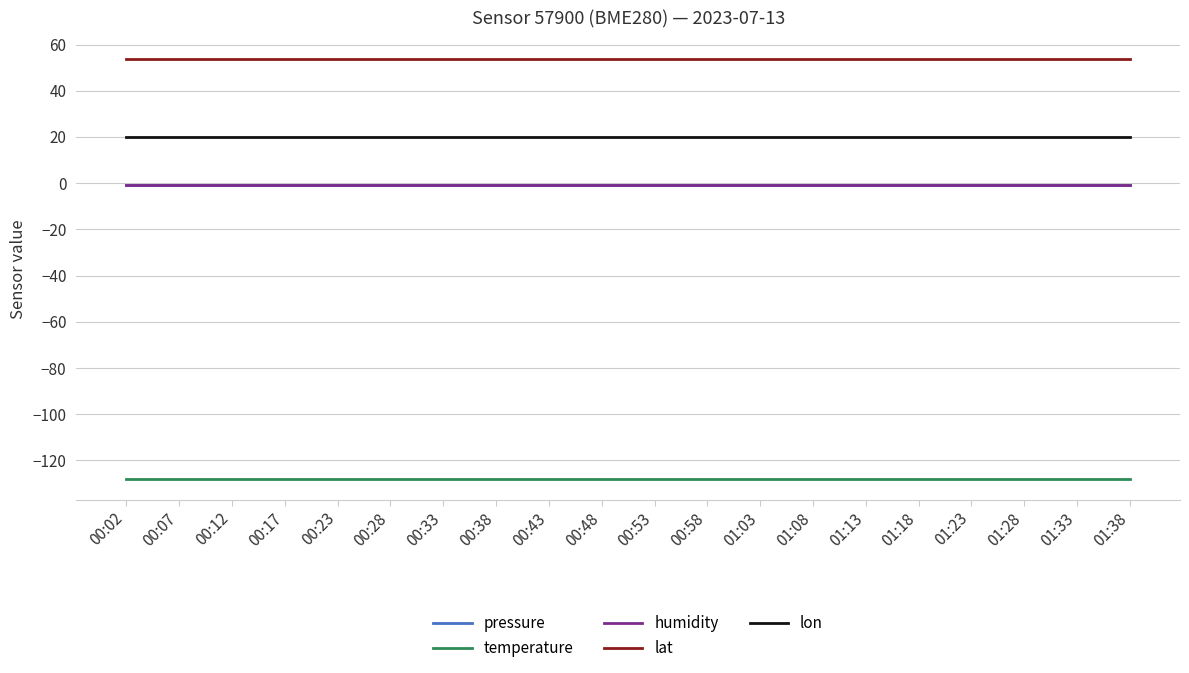

At which category does the chart reach its minimum across all series?

00:02